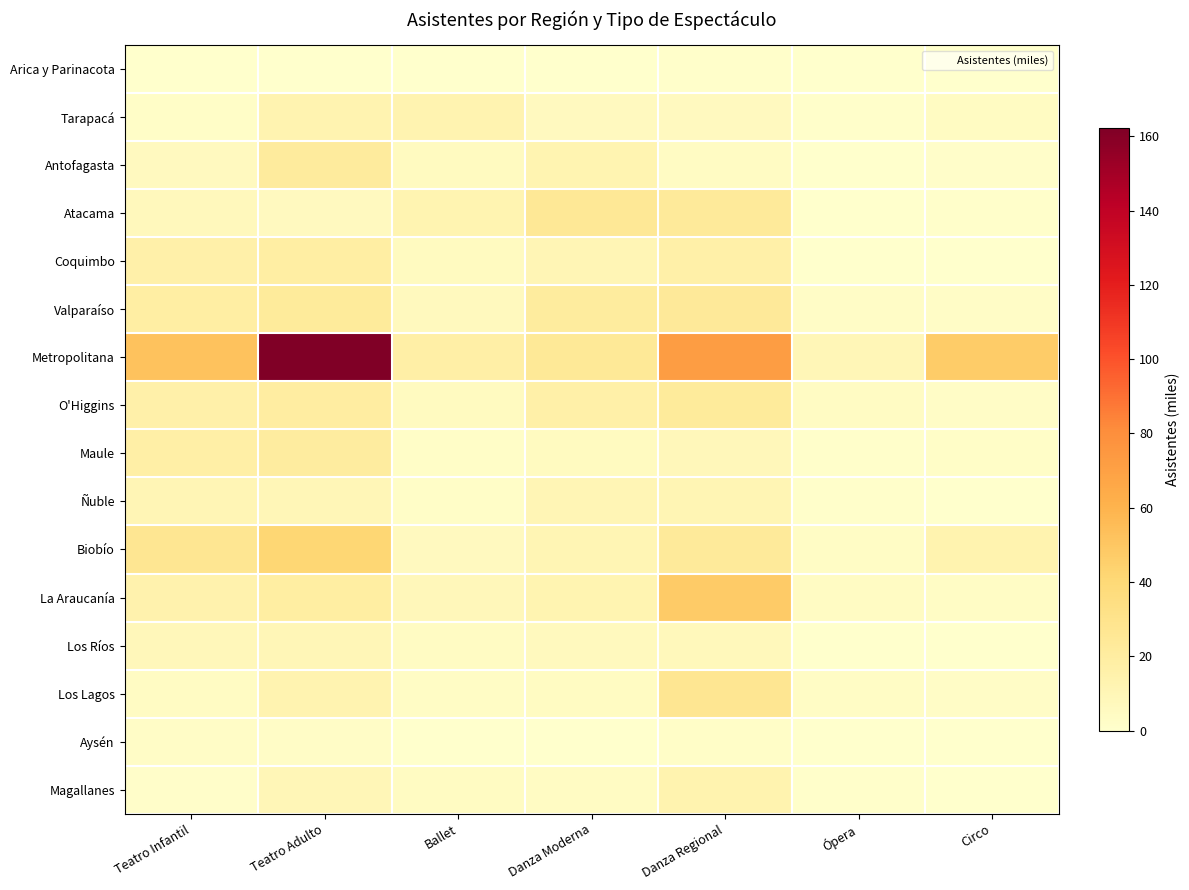

What is the spread (max minus min) of values at Circo?

47.3